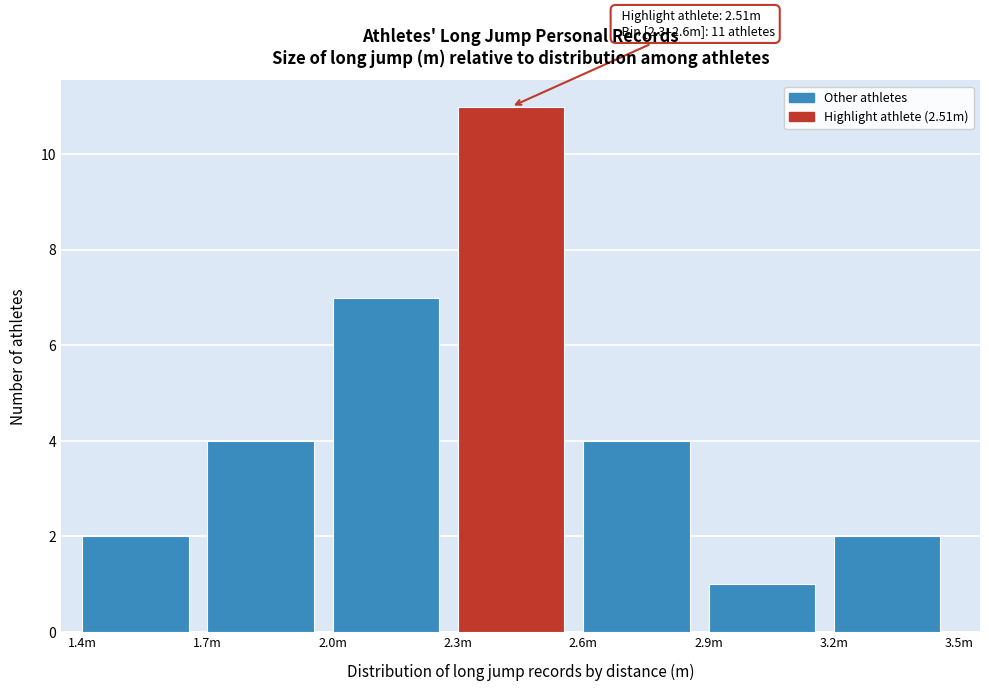

Reading left to right, extract all data points from this chart.

2	4	7	11	4	1	2